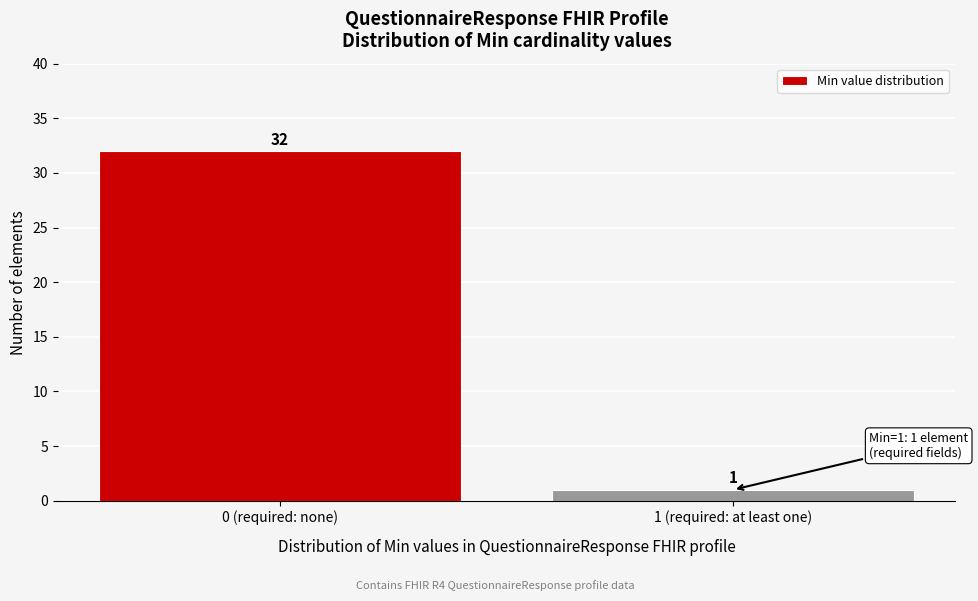

Reading left to right, transcribe all the data shown in this chart.

0 (required: none)=32	1 (required: at least one)=1